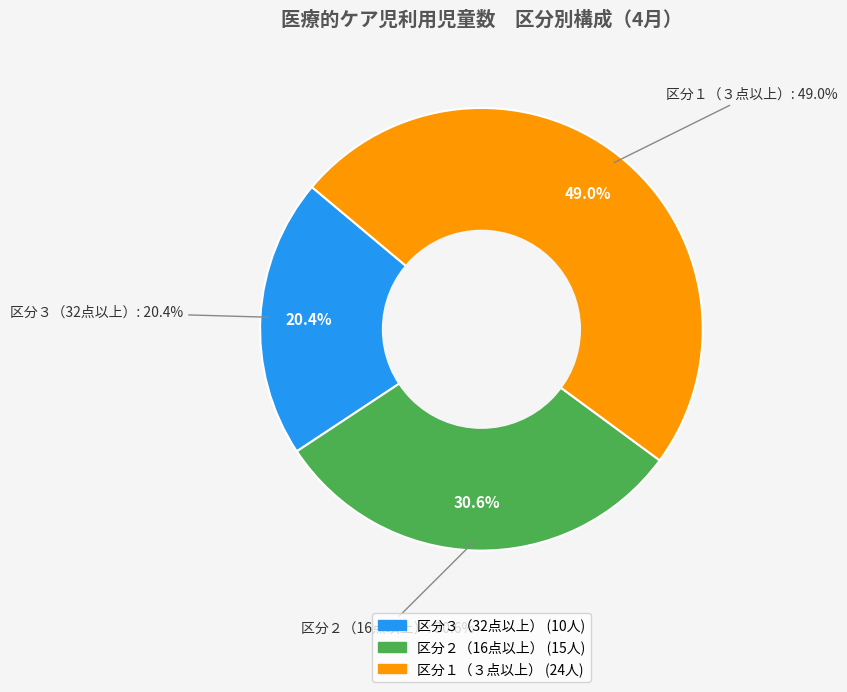

Is there a majority slice in this chart?

No